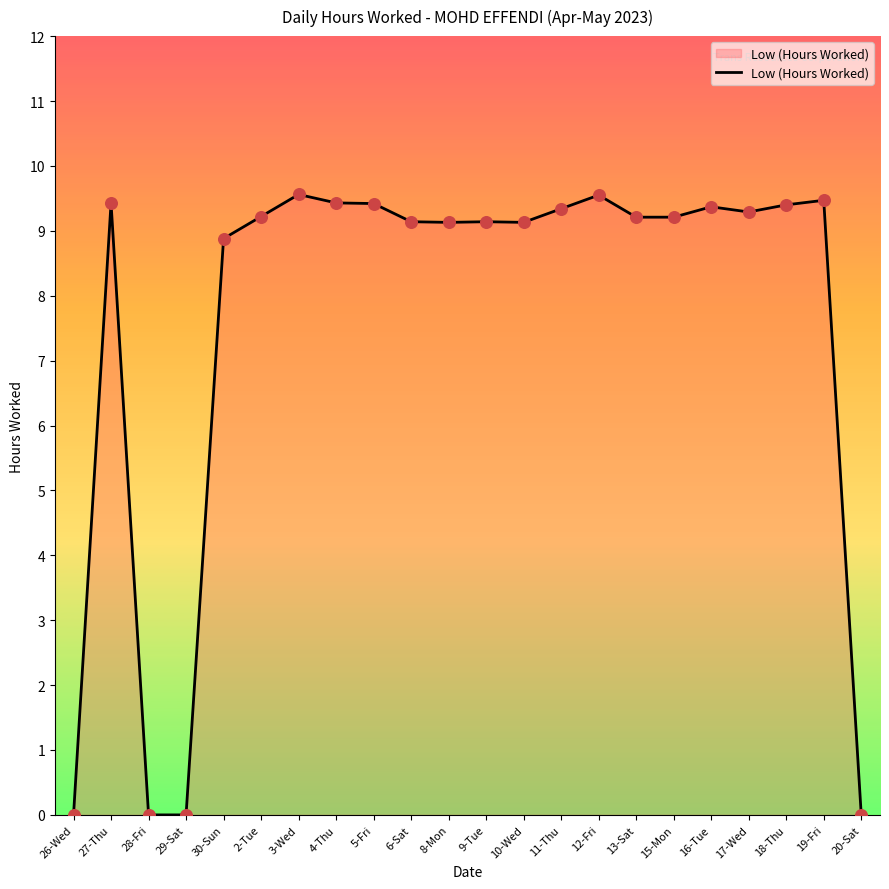

Approximately how many times larger is the value at 12-Fri compared to 30-Sun?

1.1